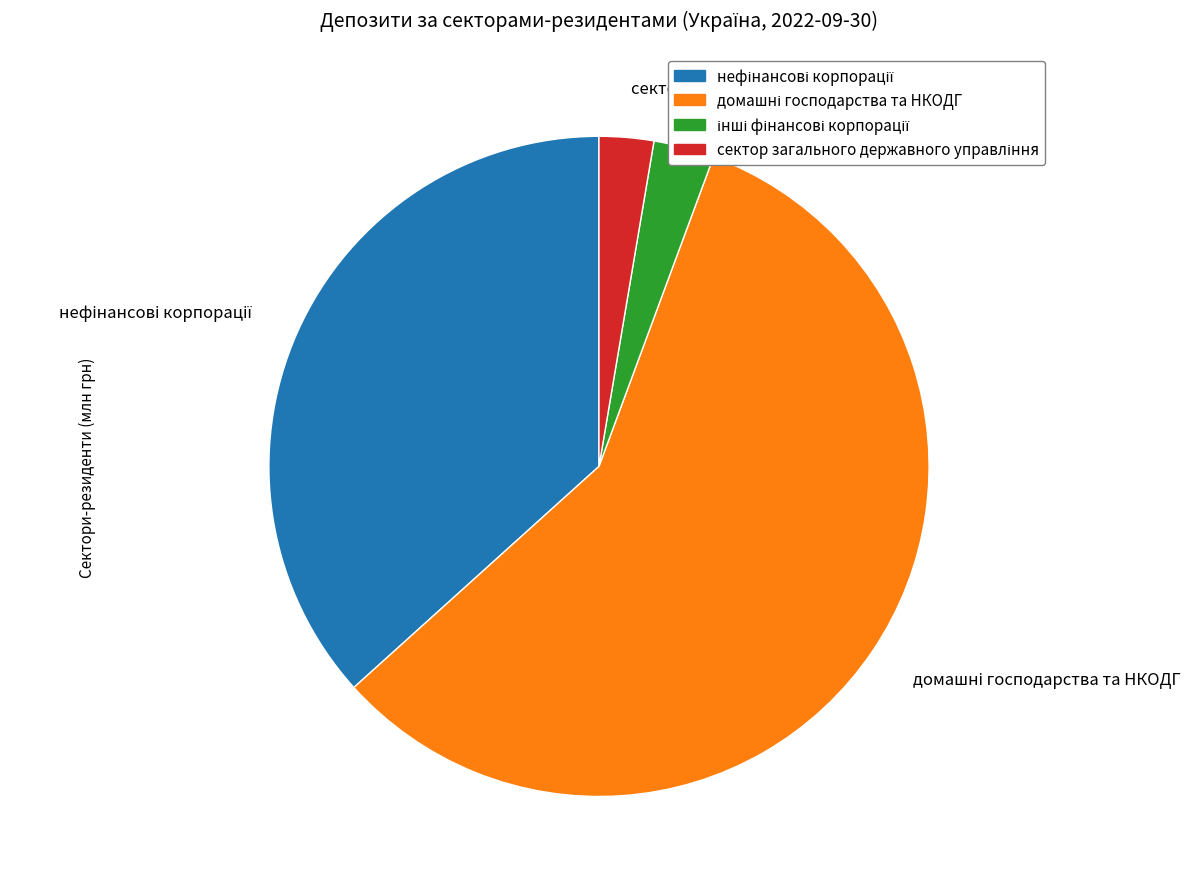

What is the majority slice?

домашні господарства та НКОДГ